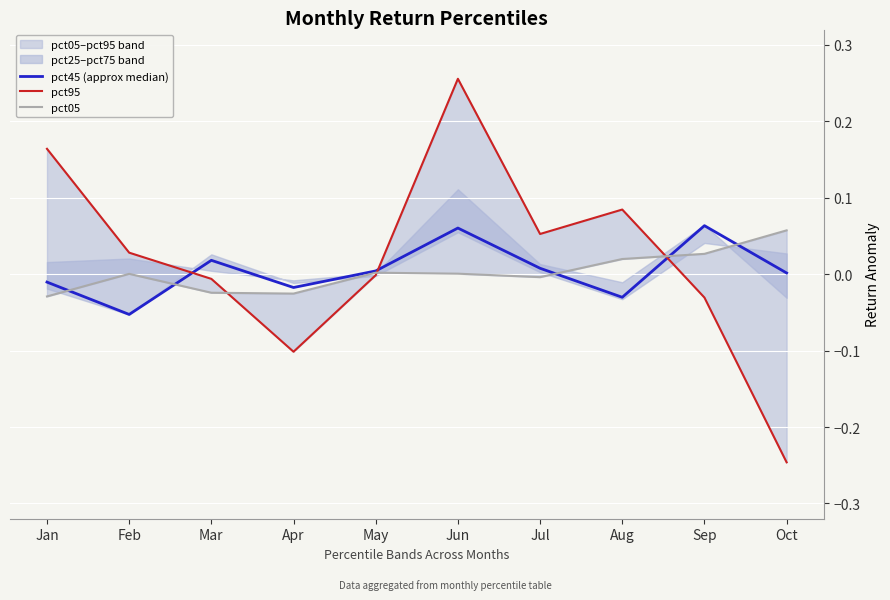

Where do pct95 and pct45 (approx median) first cross each other?

Feb and Mar